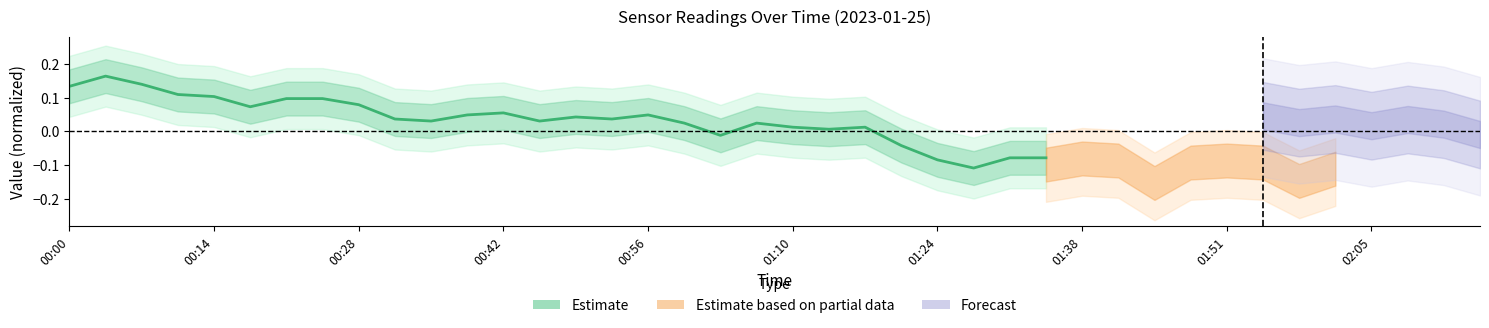

Does the chart display data point markers on the line(s)?

No